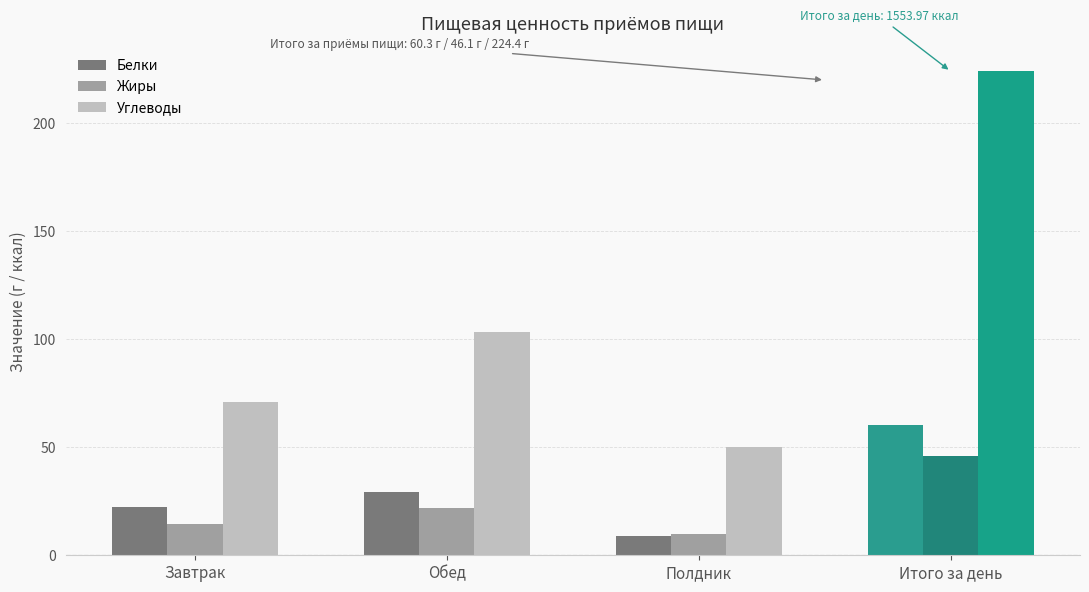

Which series has the largest range (max minus min)?

Углеводы